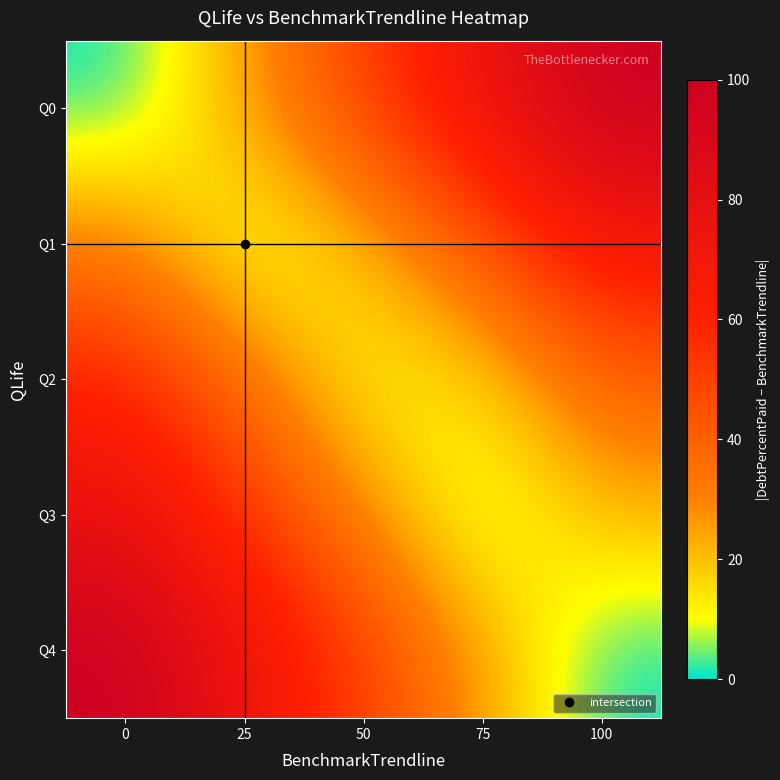

How many distinct data groups are displayed?

5